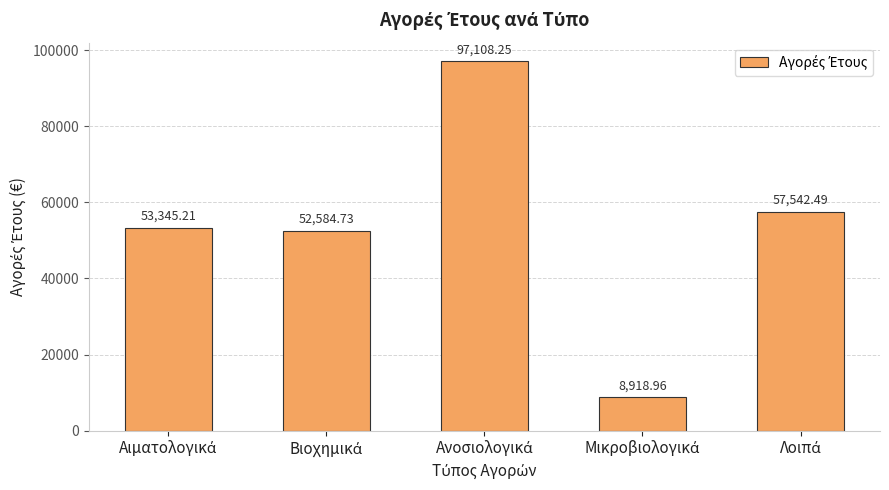

Are the bars grouped side by side (vs. stacked)?

No